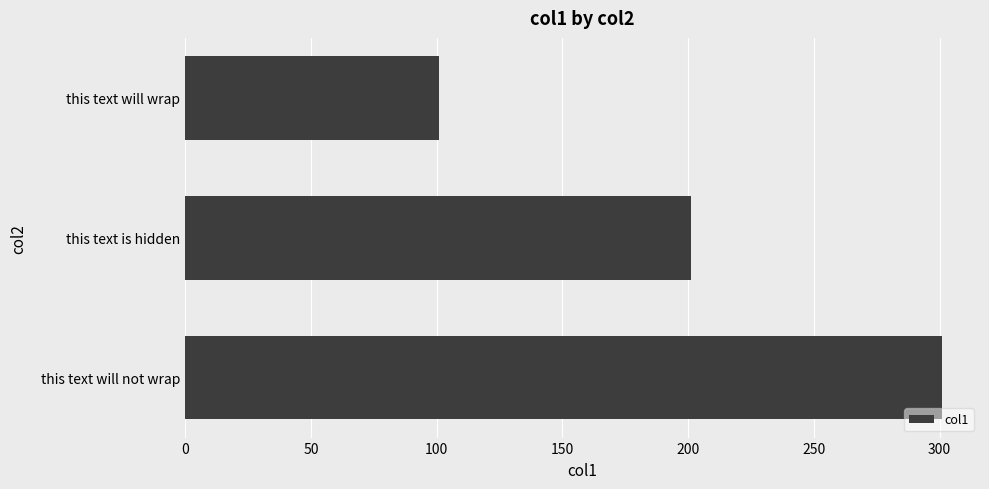

How many bars are there in total?

3